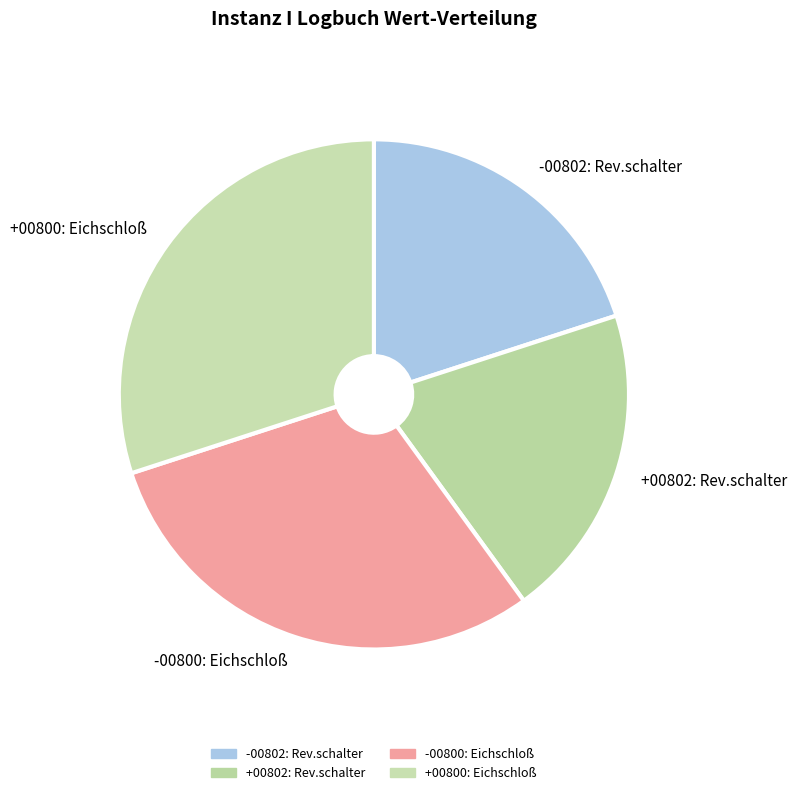

Approximately how many times larger is the value at -00802: Rev.schalter compared to +00800: Eichschloß?

0.7